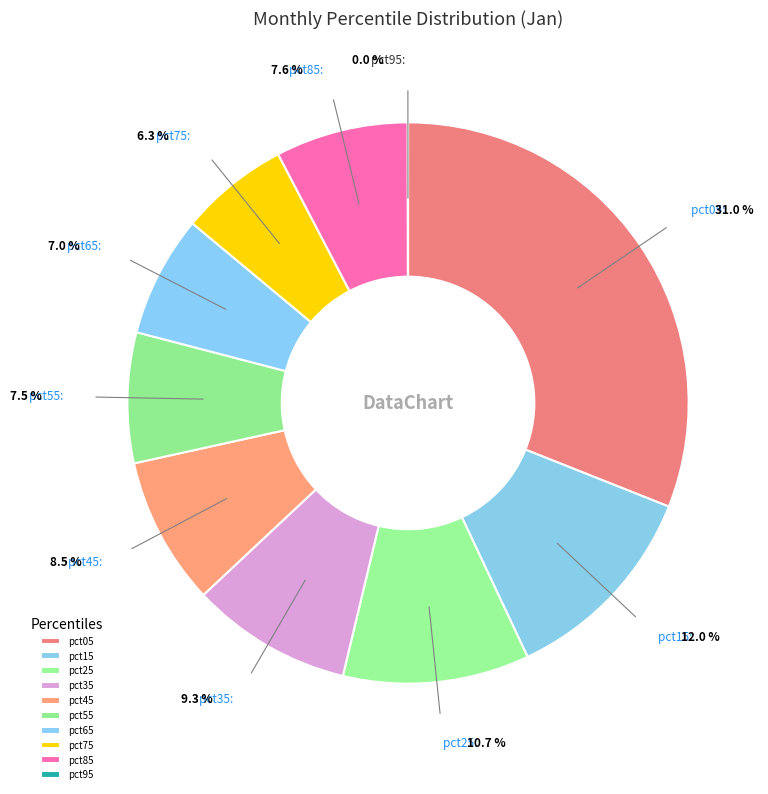

How many slices are in this pie chart?

10